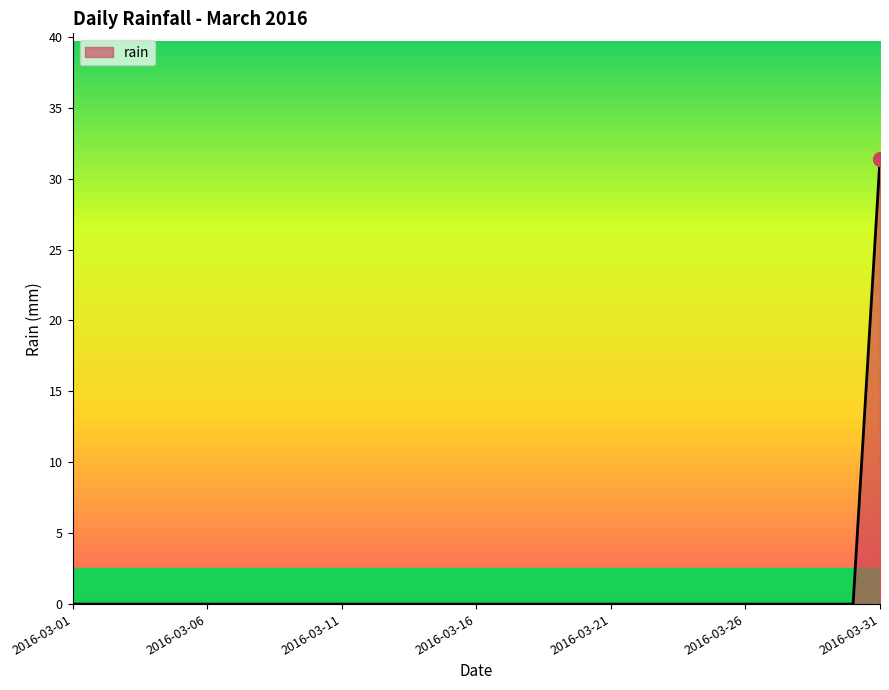

What is the greatest value displayed?

31.4